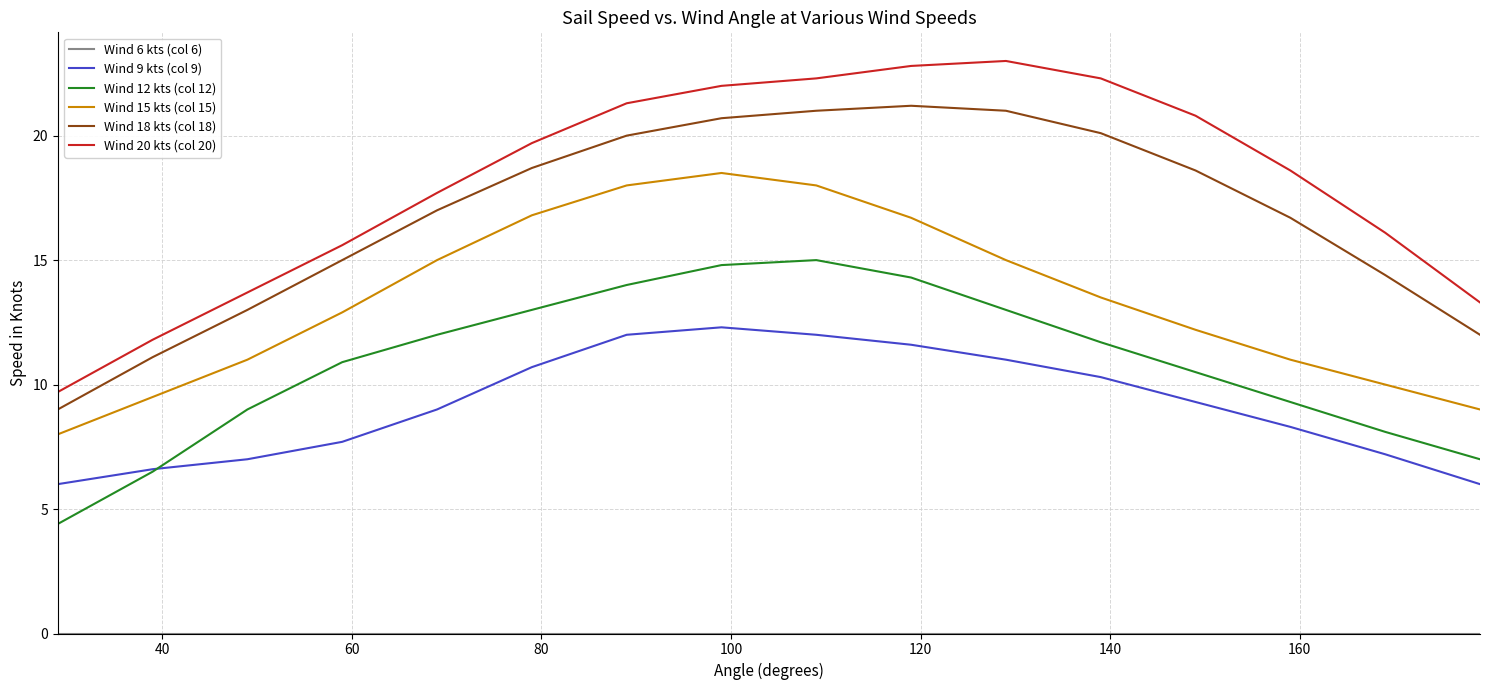

True or false: Wind 20 kts (col 20) and Wind 15 kts (col 15) cross at least once.

False